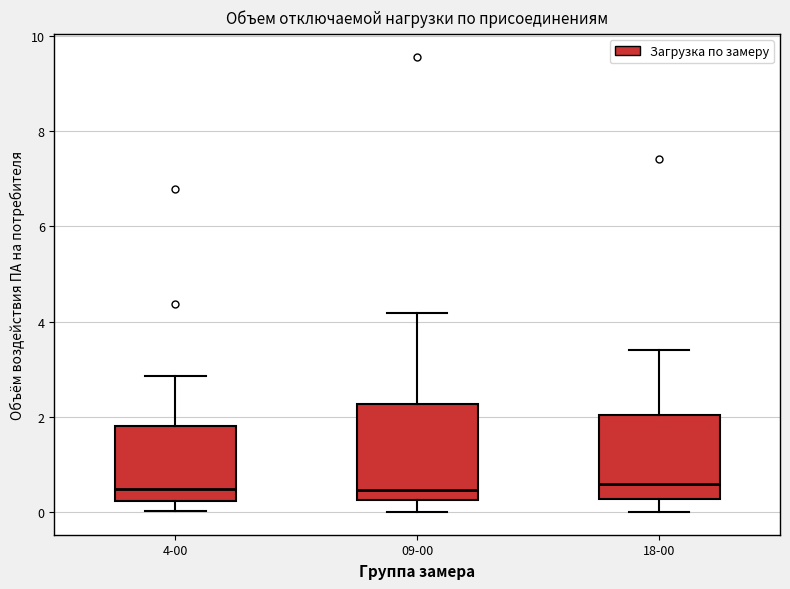

Reading left to right, read every box against the y-axis: the position of its median line, the range the box covers, and the ends of its whiskers. The values are not printed on the chart, so give them approximately, as read against the axis.

4-00: median 0.4, box 0.2 to 1.8, whiskers 0.0 to 2.8
09-00: median 0.4, box 0.2 to 2.2, whiskers 0.0 to 4.2
18-00: median 0.6, box 0.2 to 2.0, whiskers 0.0 to 3.4